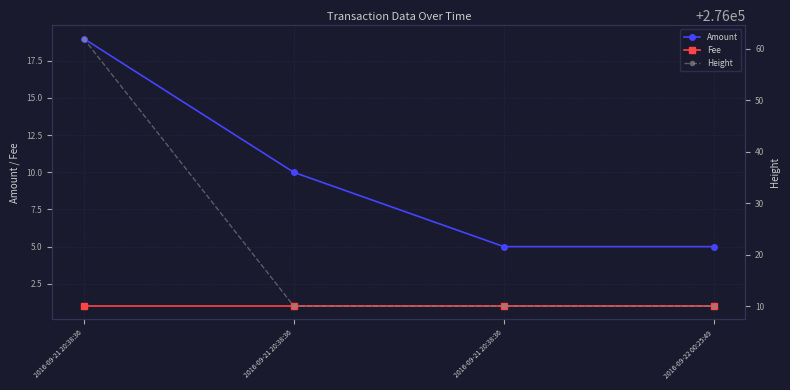

Reading left to right, transcribe all the data shown in this chart.

Amount: 19	10	5	5
Fee: 1	1	1	1
Height: 276062	276010	276010	276010